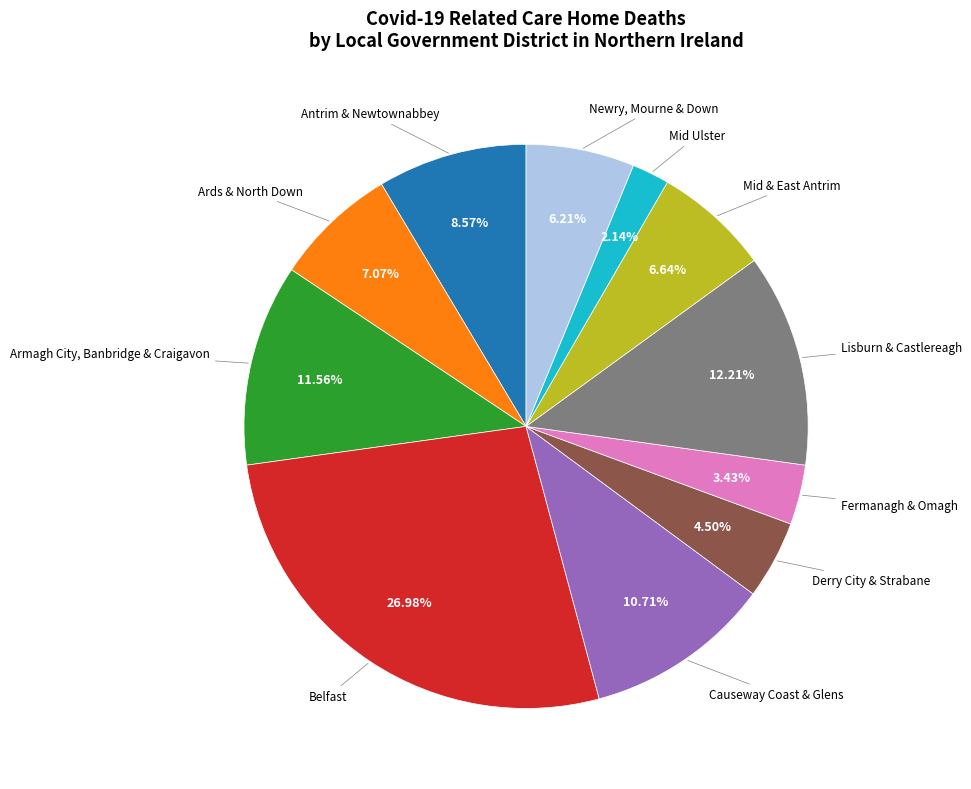

Is there a majority slice in this chart?

No